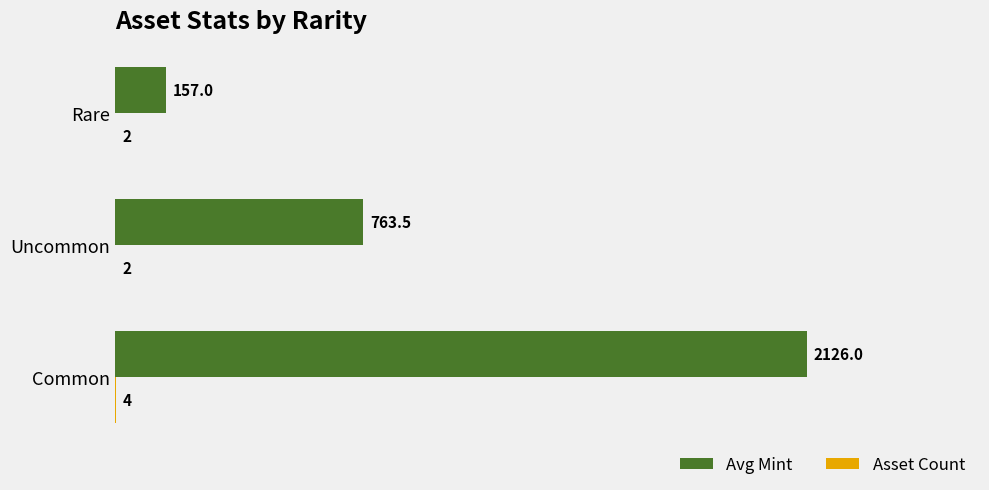

Which series changed the most between Uncommon and Rare?

Avg Mint